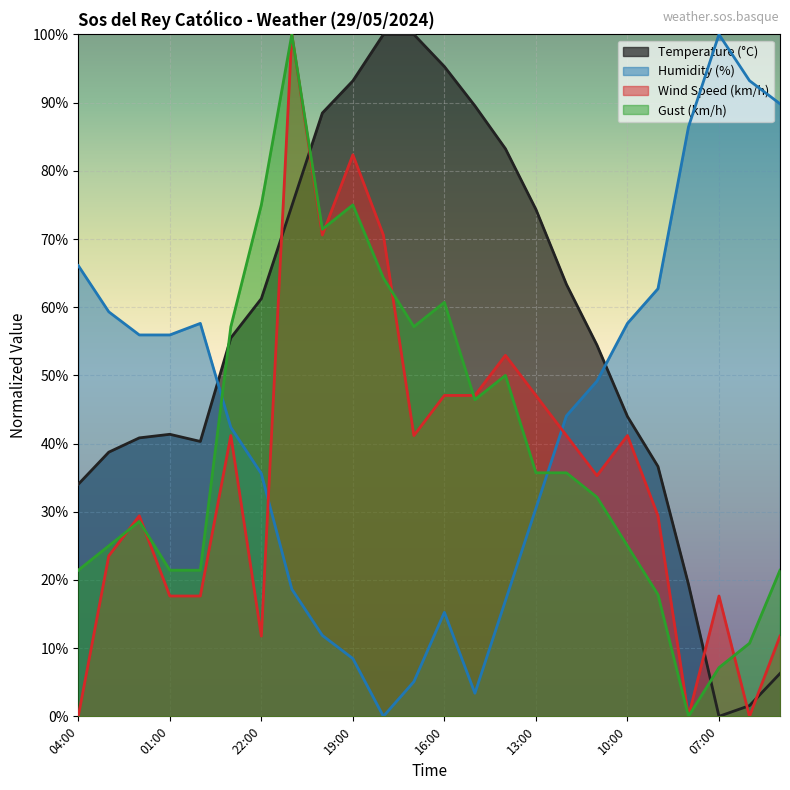

What is the greatest value displayed?

100.0